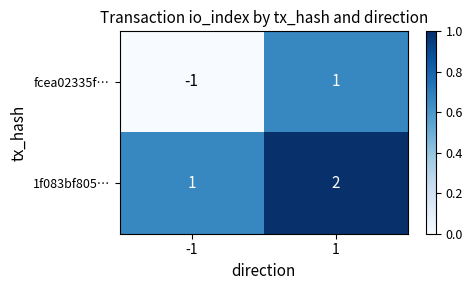

Reading right to left, list all the values displayed in this chart.

fcea02335f…: 1	-1
1f083bf805…: 2	1